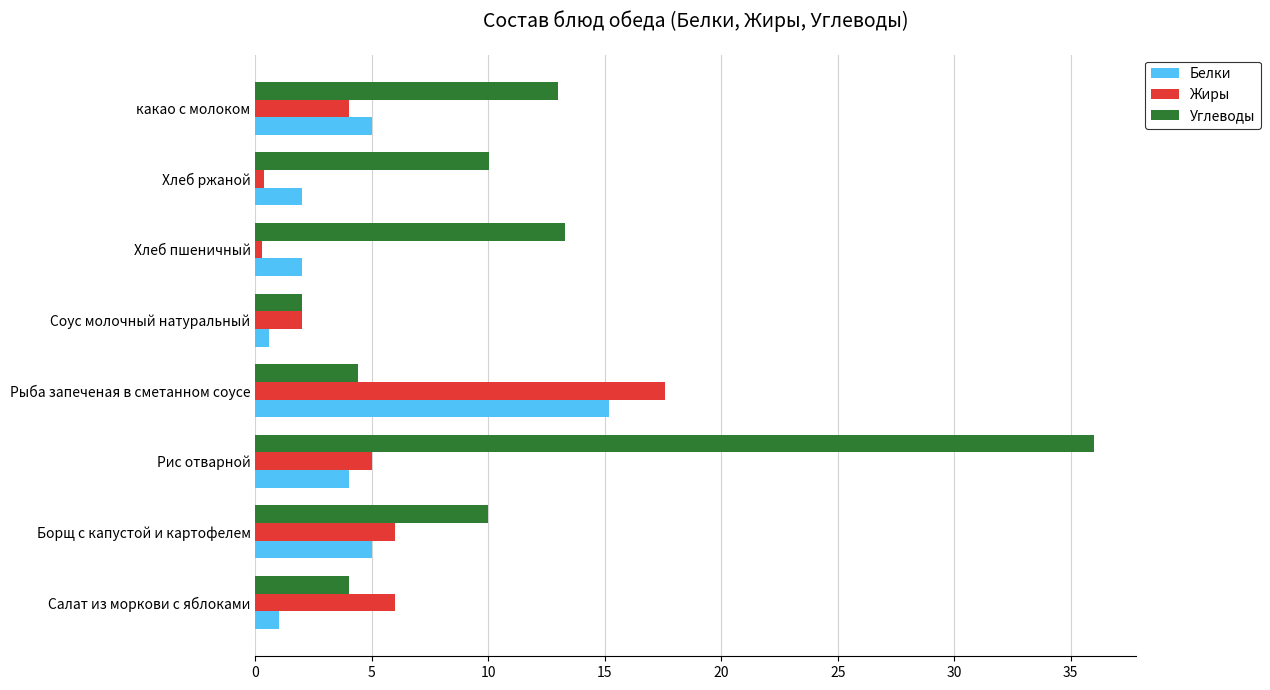

What is the average value of the Углеводы series?

11.6